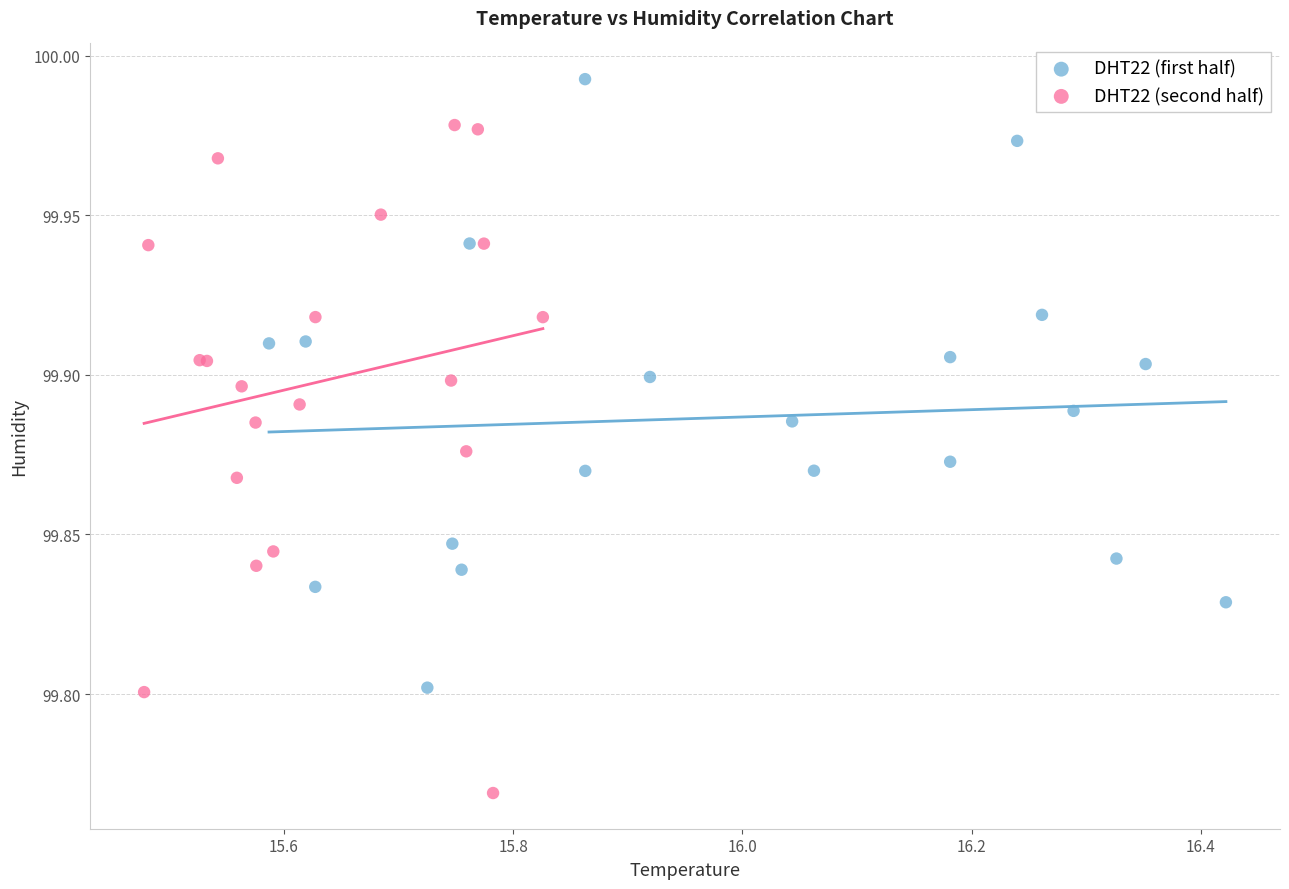

Which series has the largest Y range (max minus min)?

DHT22 (second half)